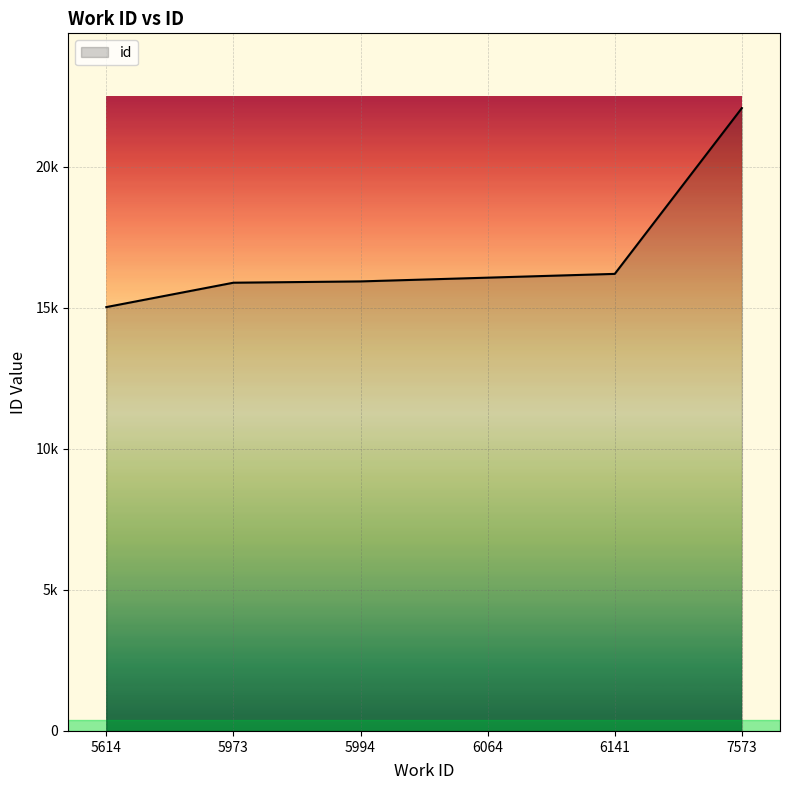

Is this an area chart (filled region under the line)?

Yes